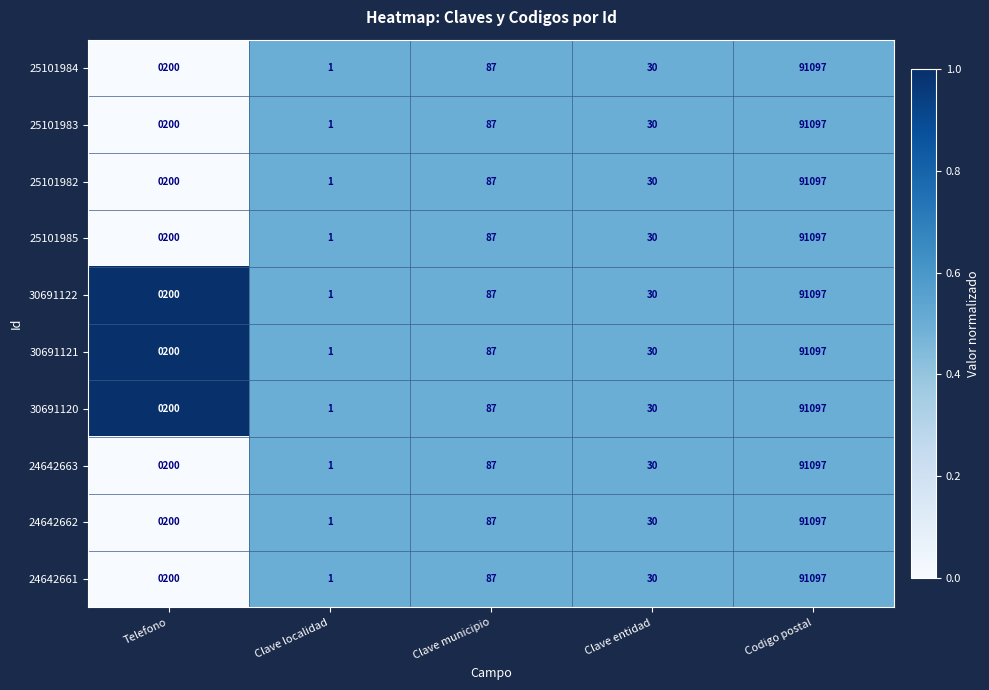

What is the total value across all series at Codigo postal?

910970